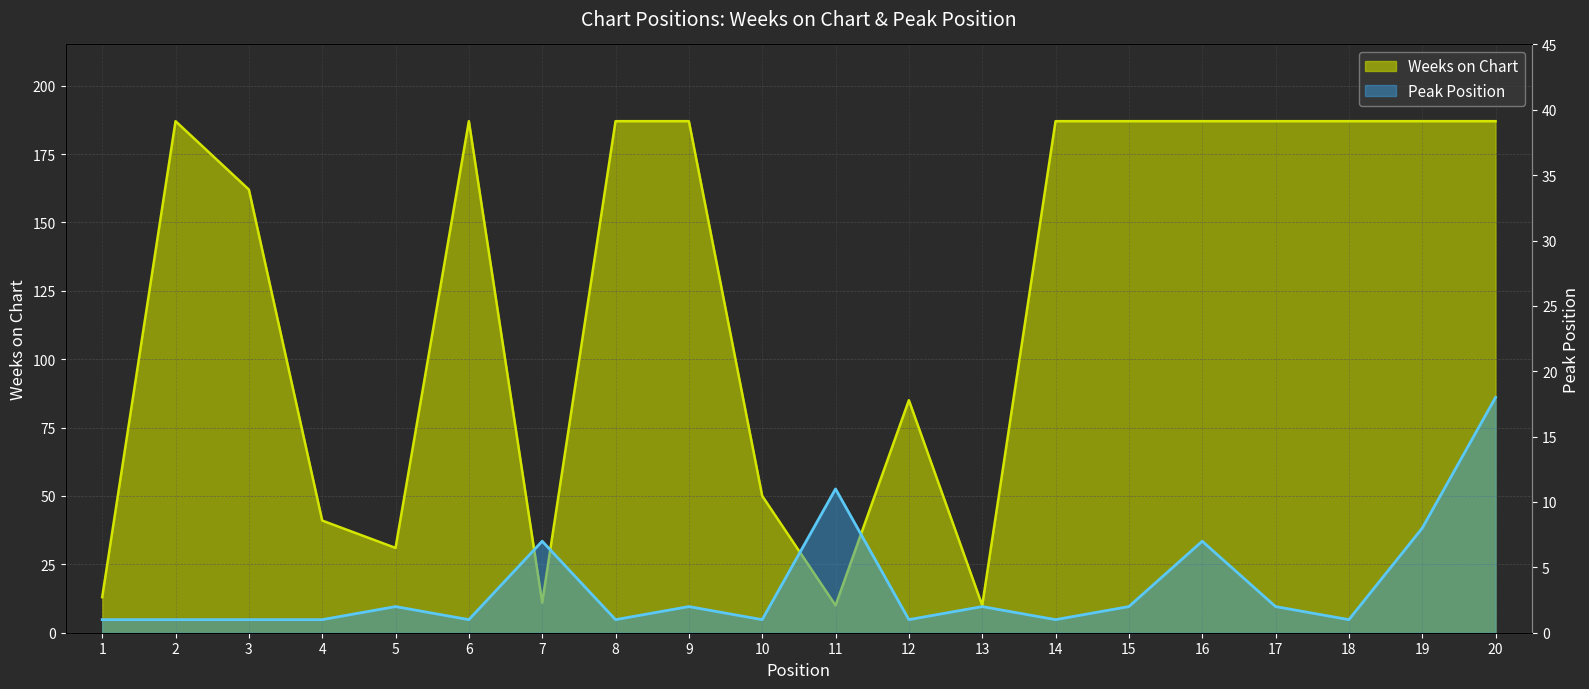

What is the value of the Weeks on Chart point at the 16th from the left?

187